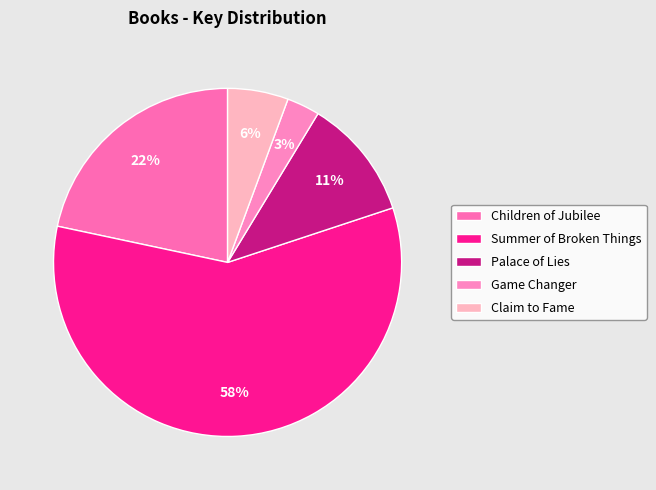

Is it true that Palace of Lies is 11% of the pie?

True